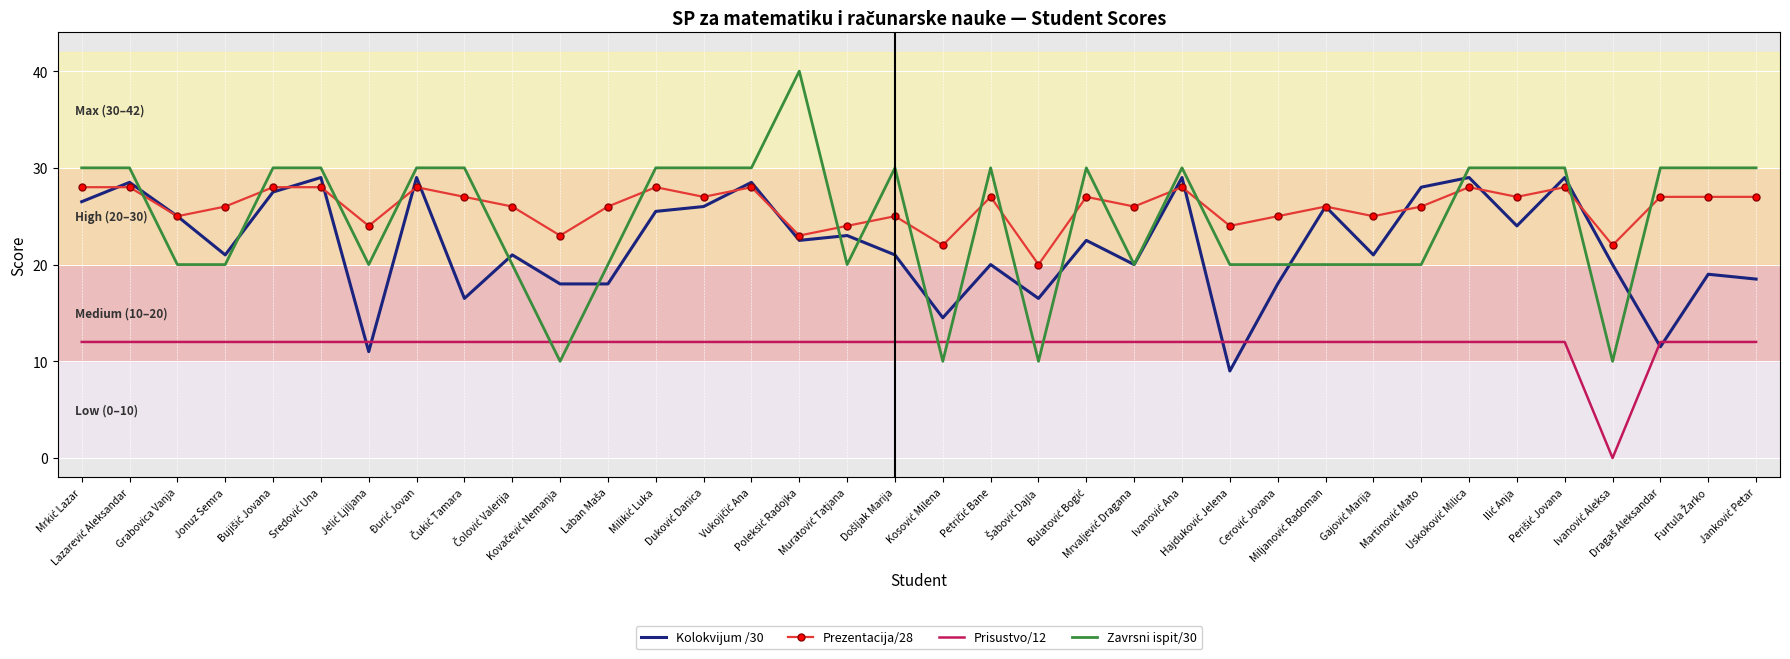

Reading left to right, list all the values displayed in this chart.

Kolokvijum /30: 26.5	28.5	25.0	21.0	27.5	29.0	11.0	29.0	16.5	21.0	18.0	18.0	25.5	26.0	28.5	22.5	23.0	21.0	14.5	20.0	16.5	22.5	20.0	29.0	9.0	18.0	26.0	21.0	28.0	29.0	24.0	29.0	20.0	11.5	19.0	18.5
Prezentacija/28: 28.0	28.0	25.0	26.0	28.0	28.0	24.0	28.0	27.0	26.0	23.0	26.0	28.0	27.0	28.0	23.0	24.0	25.0	22.0	27.0	20.0	27.0	26.0	28.0	24.0	25.0	26.0	25.0	26.0	28.0	27.0	28.0	22.0	27.0	27.0	27.0
Prisustvo/12: 12.0	12.0	12.0	12.0	12.0	12.0	12.0	12.0	12.0	12.0	12.0	12.0	12.0	12.0	12.0	12.0	12.0	12.0	12.0	12.0	12.0	12.0	12.0	12.0	12.0	12.0	12.0	12.0	12.0	12.0	12.0	12.0	0.0	12.0	12.0	12.0
Zavrsni ispit/30: 30.0	30.0	20.0	20.0	30.0	30.0	20.0	30.0	30.0	20.0	10.0	20.0	30.0	30.0	30.0	40.0	20.0	30.0	10.0	30.0	10.0	30.0	20.0	30.0	20.0	20.0	20.0	20.0	20.0	30.0	30.0	30.0	10.0	30.0	30.0	30.0